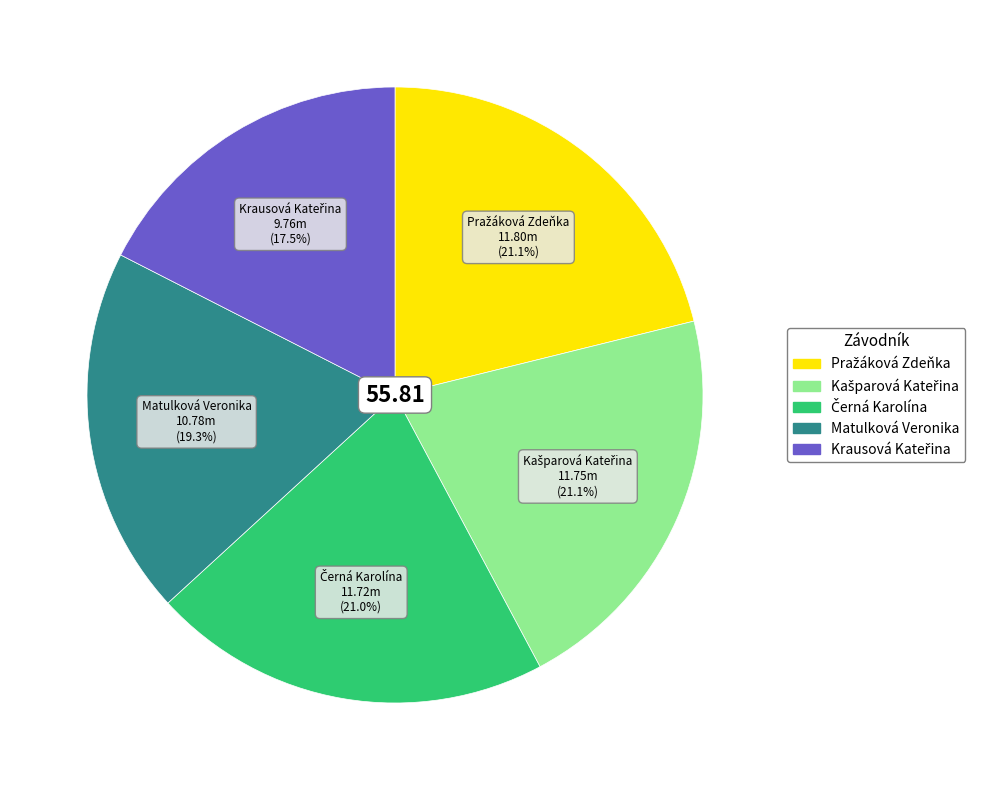

What percentage is the Matulková Veronika slice, to the nearest percent?

19%